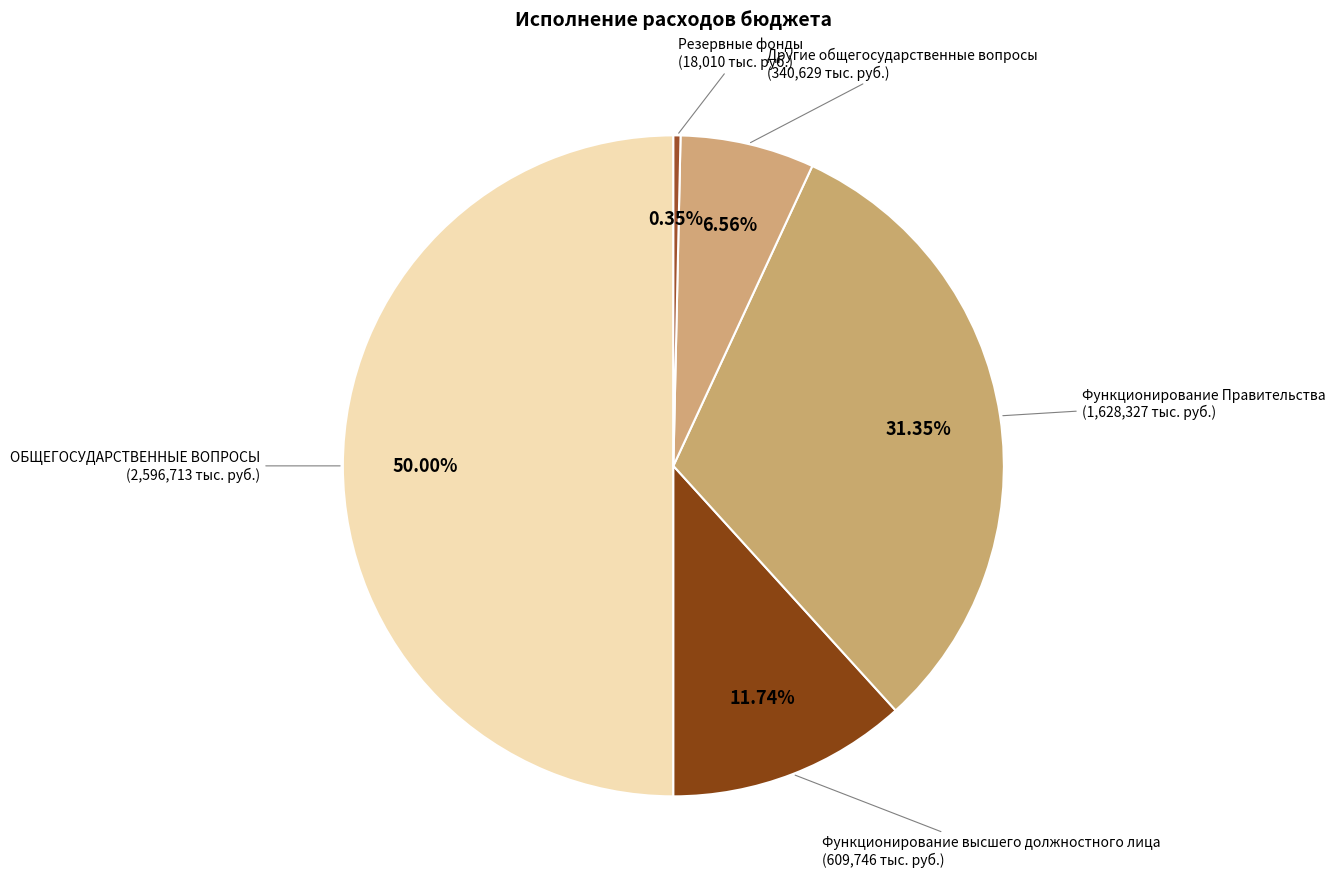

What percentage is the ОБЩЕГОСУДАРСТВЕННЫЕ ВОПРОСЫ slice, to the nearest percent?

50%